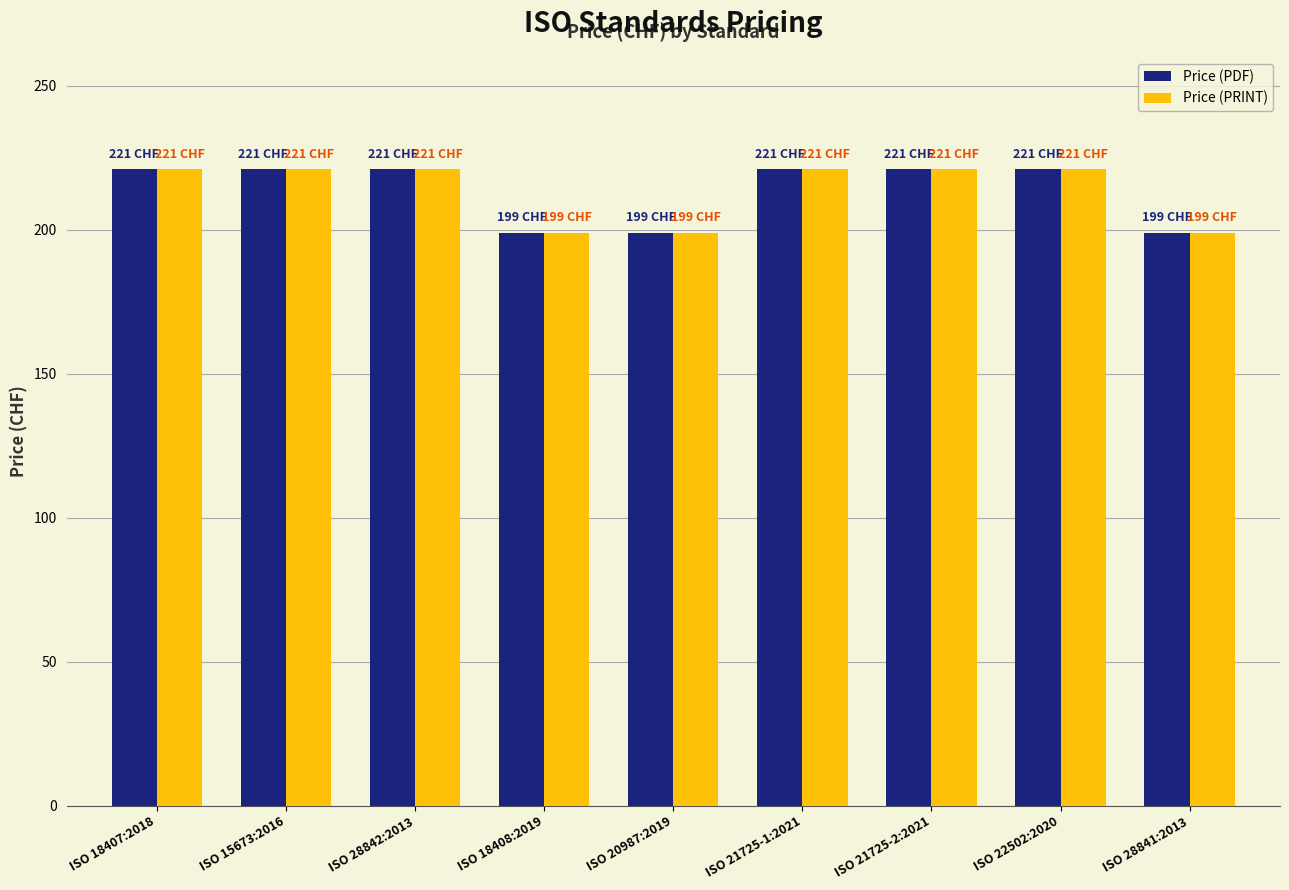

Reading left to right, what are all the values shown in this chart?

Price (PDF): 221	221	221	199	199	221	221	221	199
Price (PRINT): 221	221	221	199	199	221	221	221	199